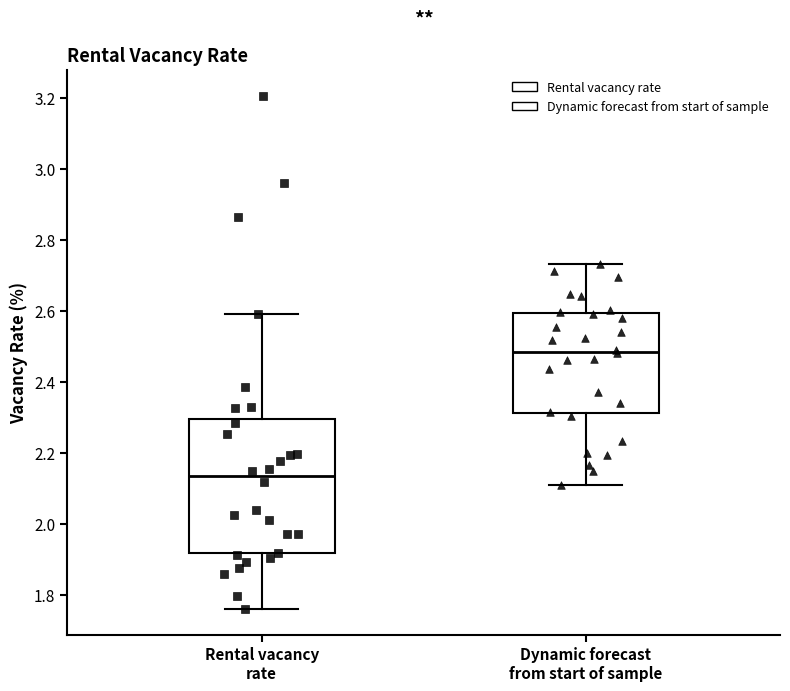

Which box has the lowest median line?

Rental vacancy rate